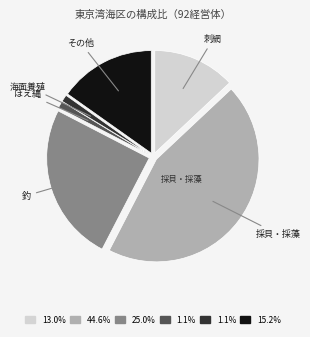

How many slices are in this pie chart?

6